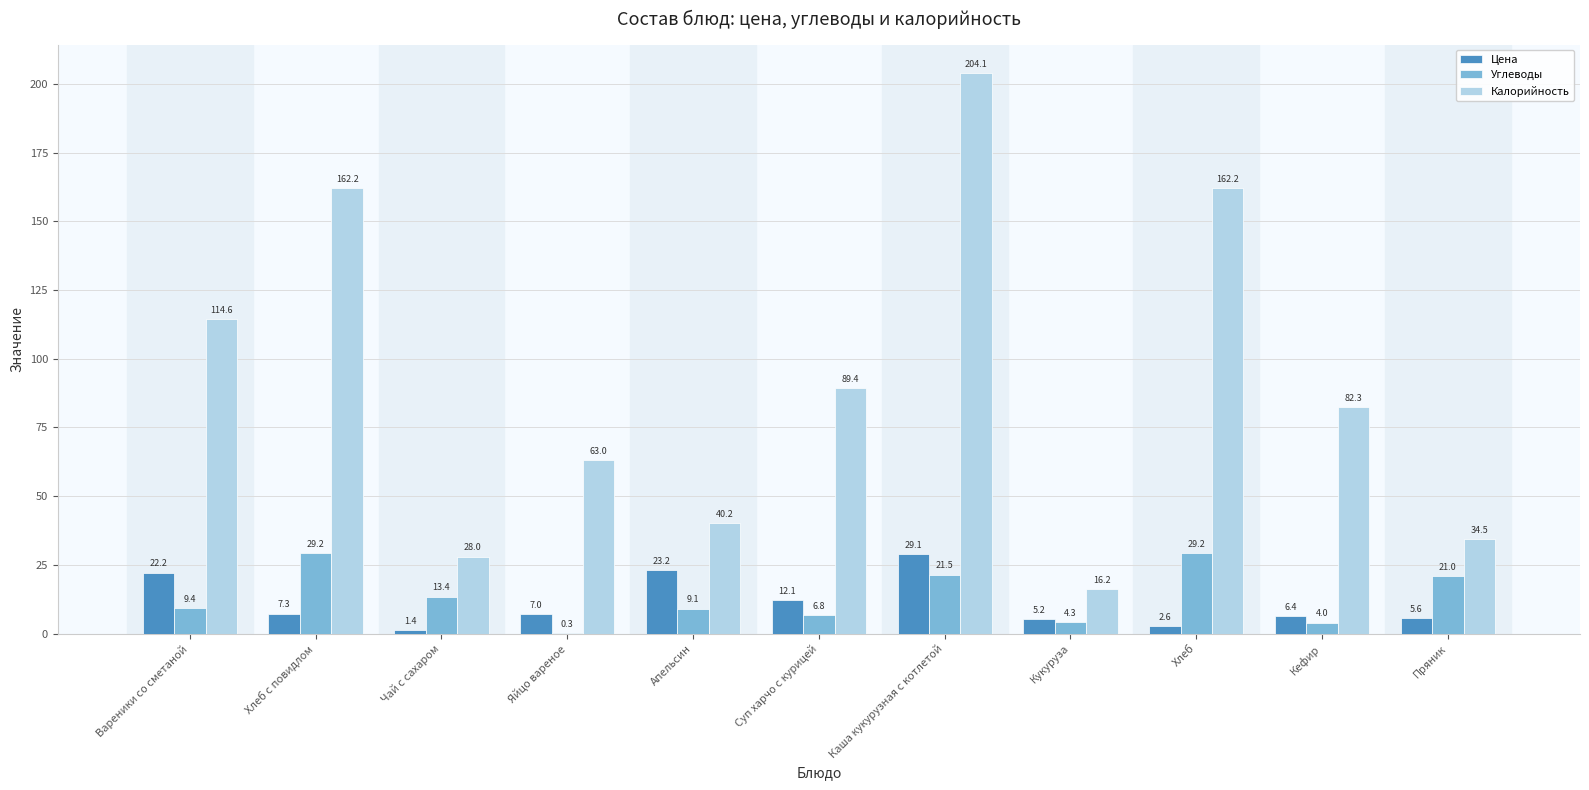

Which category has the highest value in the Цена series?

Каша кукурузная с котлетой